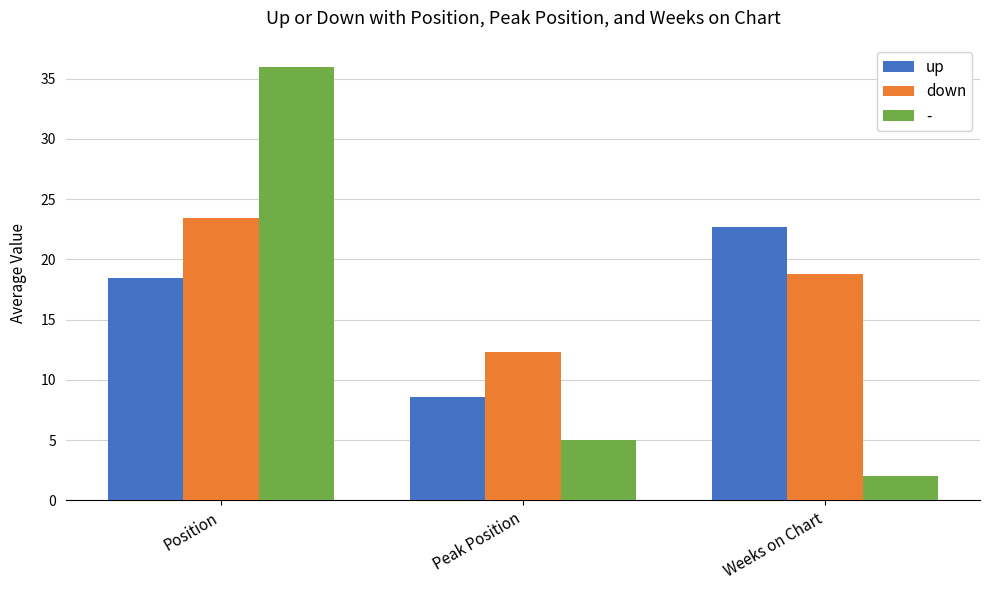

What is the difference between the highest and lowest values at Peak Position?

7.3